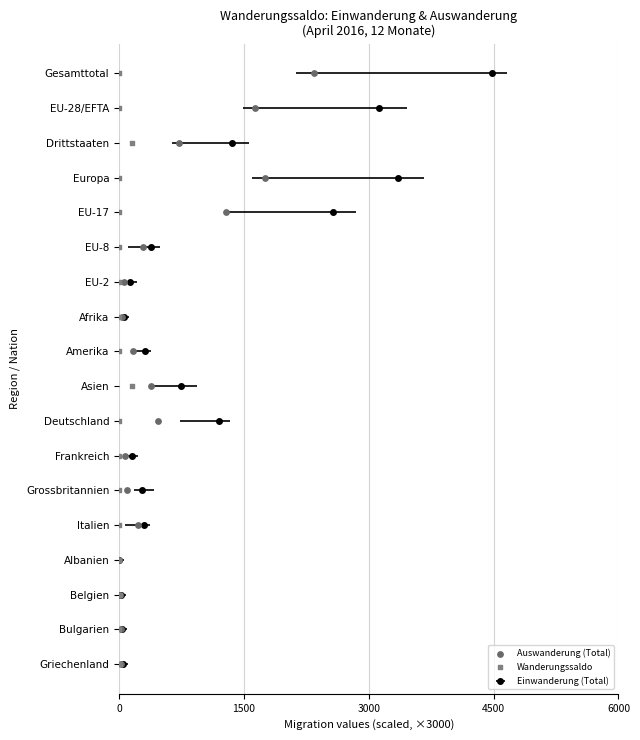

Is the value of Wanderungssaldo at 6000 greater than the value of Auswanderung (Total) at 17?

No